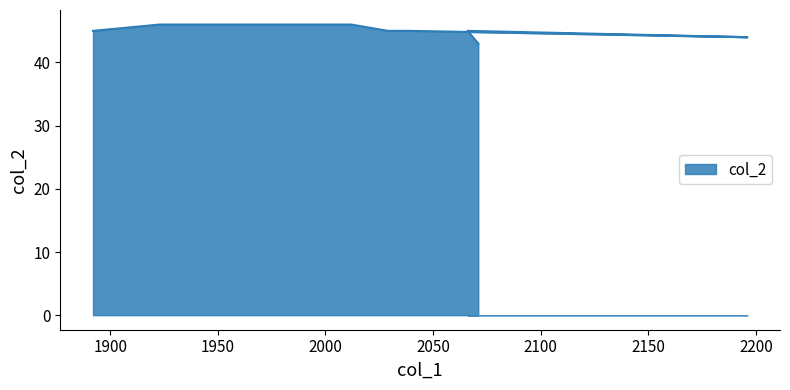

Which label corresponds to the smallest value in the chart?

2071